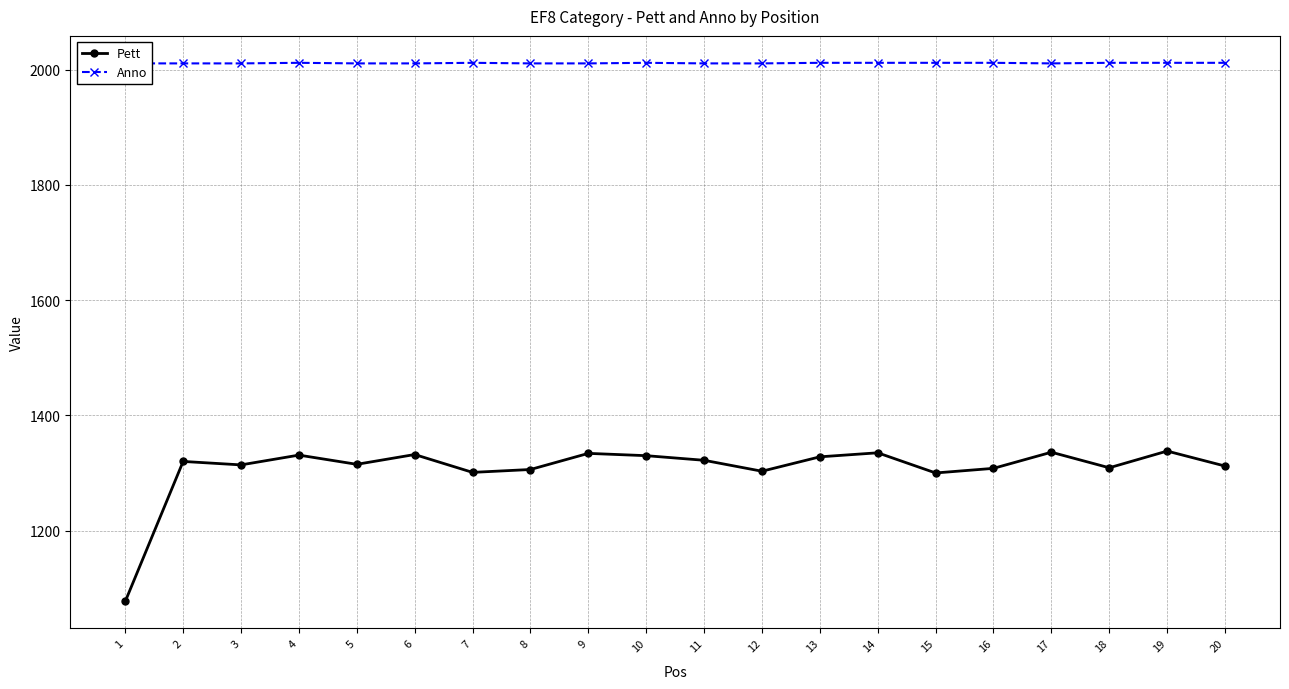

Is the value of Anno at 19 greater than the value of Pett at 15?

Yes